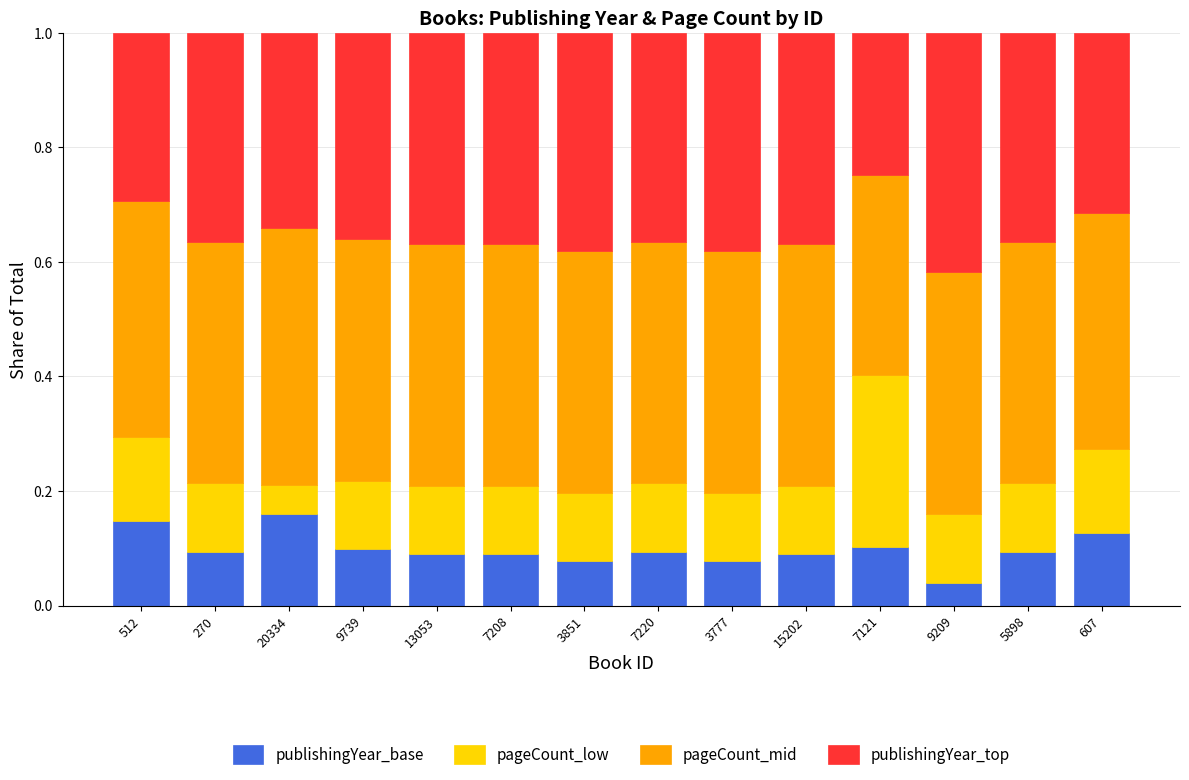

Does the chart contain stacked bars?

Yes